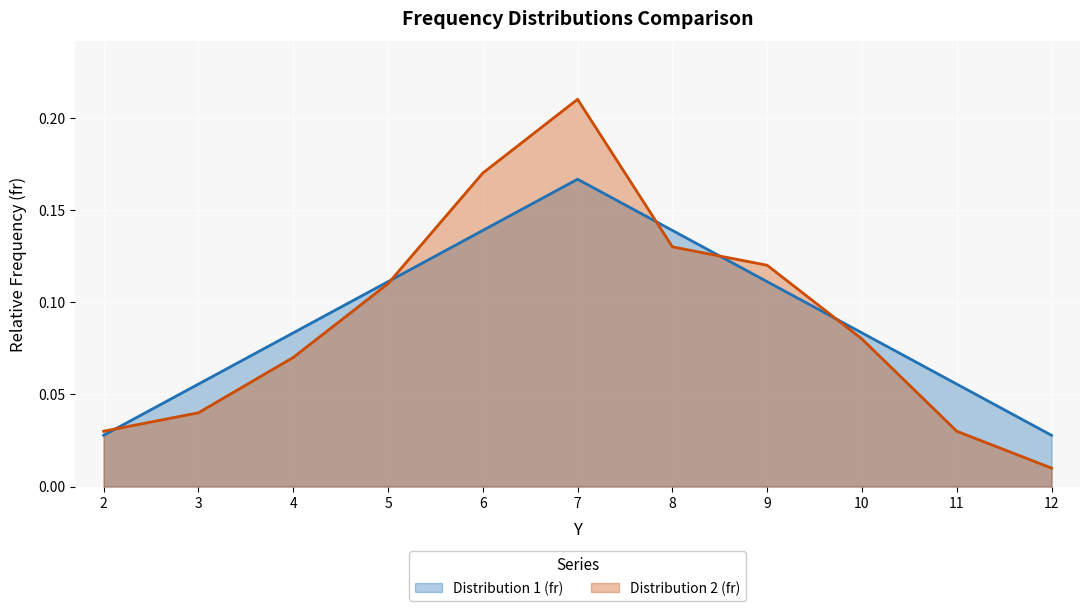

Reading left to right, extract all data points from this chart.

Distribution 1 (fr): 0.0	0.1	0.1	0.1	0.1	0.2	0.1	0.1	0.1	0.1	0.0
Distribution 2 (fr): 0.0	0.0	0.1	0.1	0.2	0.2	0.1	0.1	0.1	0.0	0.0